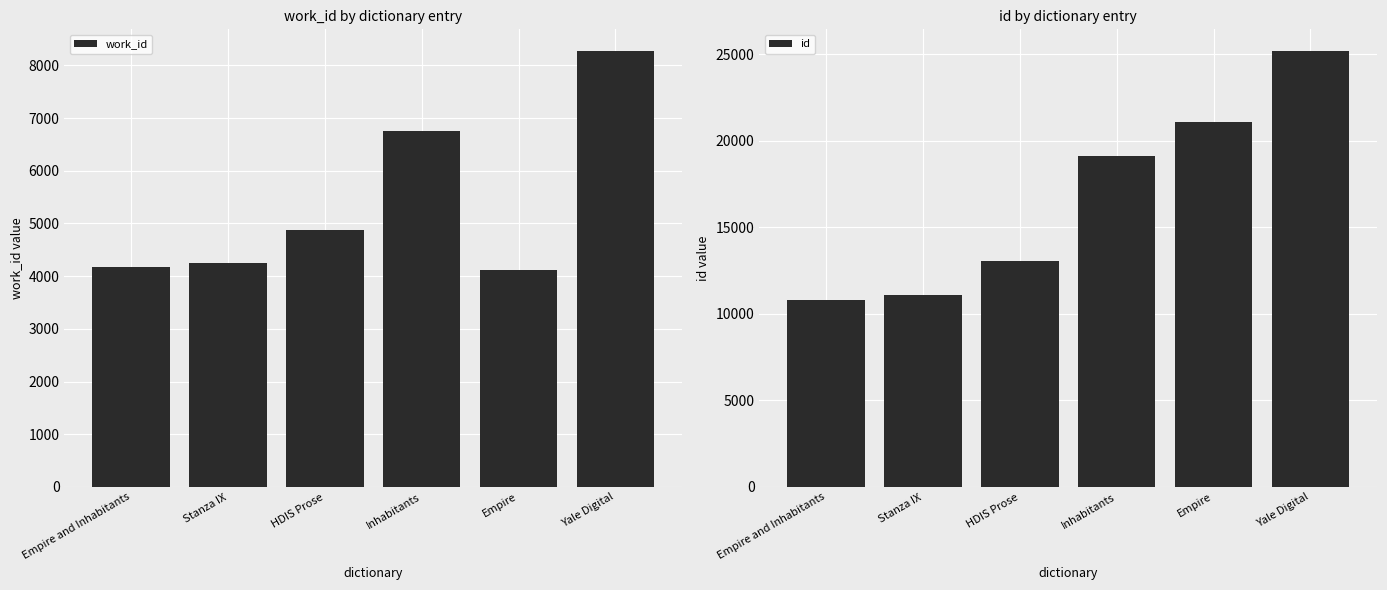

How many categories are shown in the chart?

6